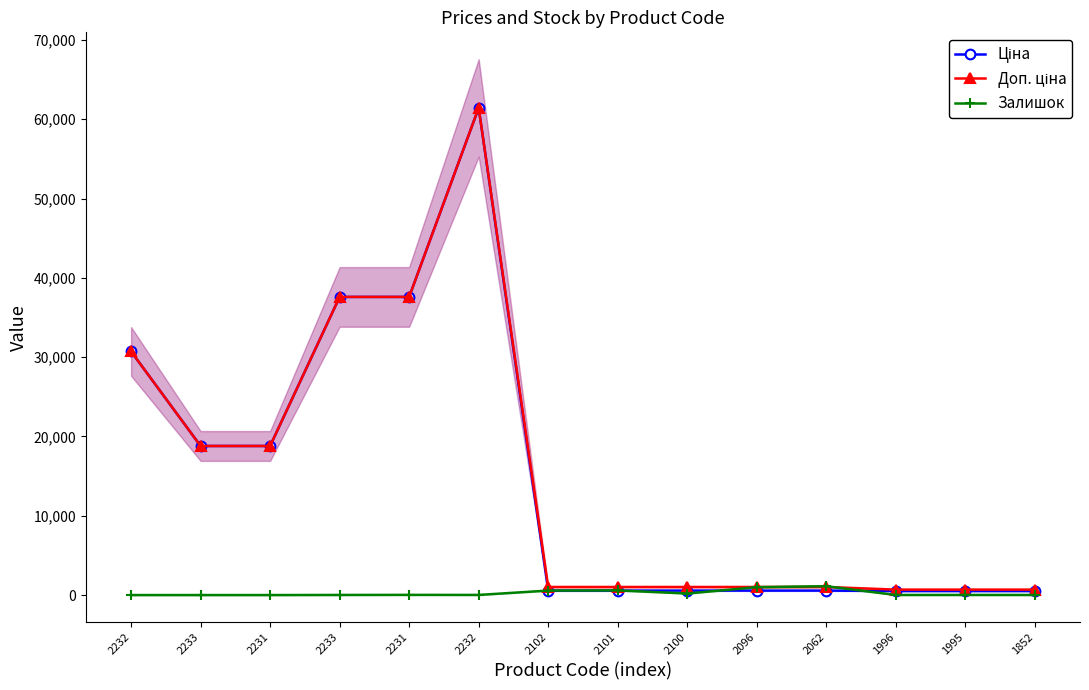

Where does the Залишок series first go above 16?

2231